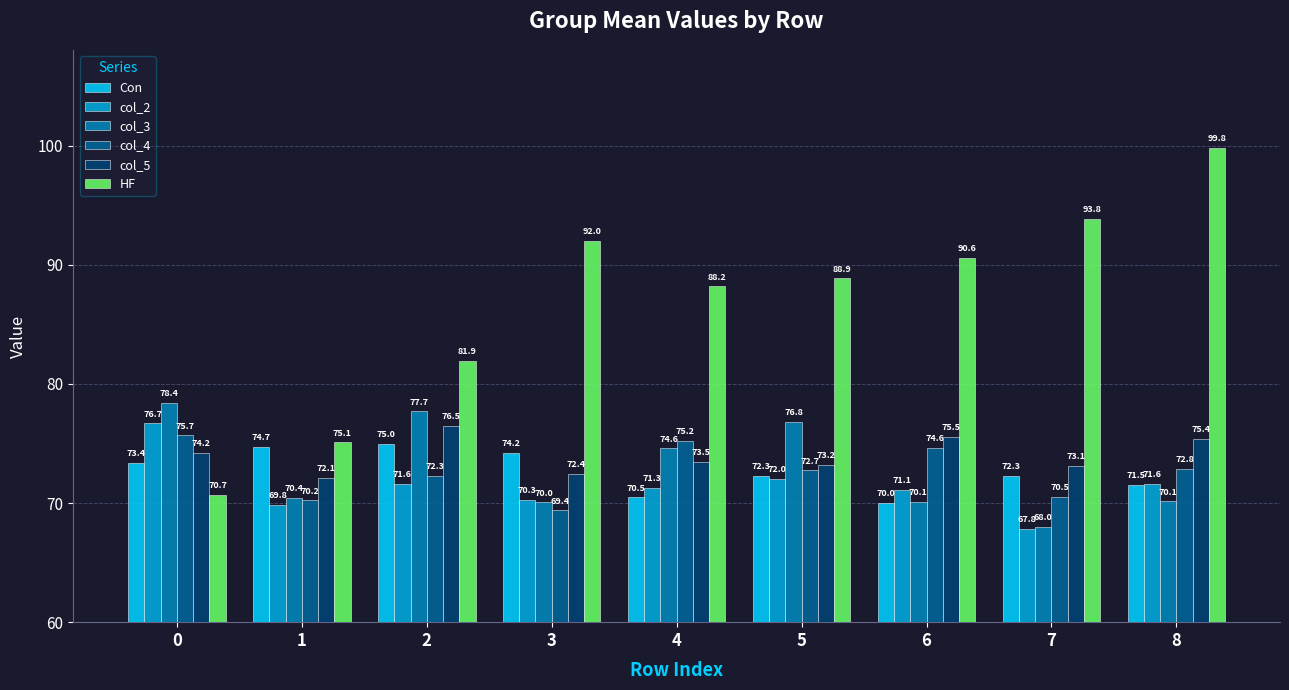

How many bars are there in each group?

6